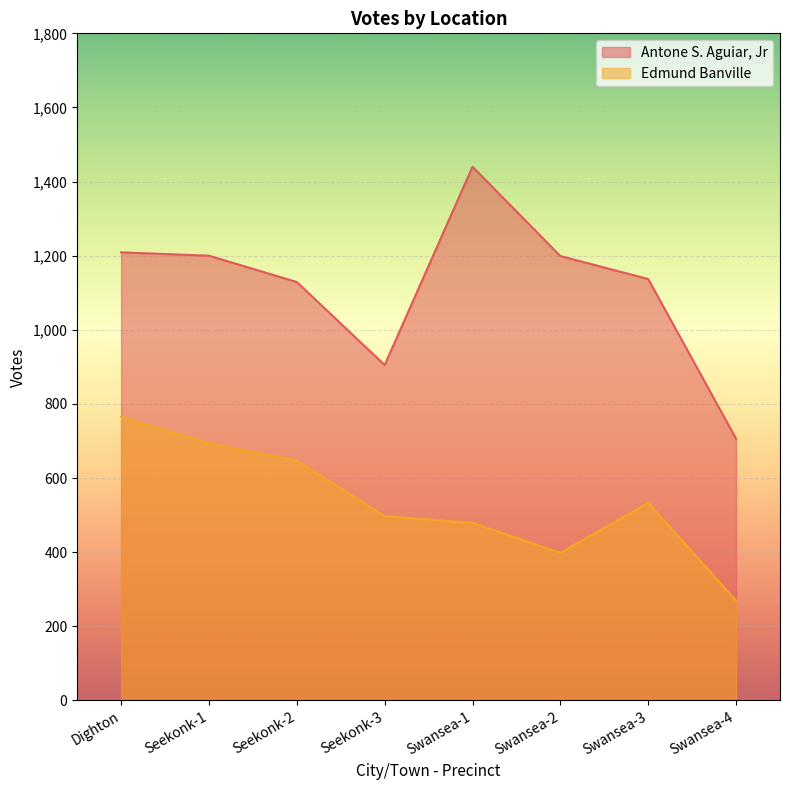

True or false: Edmund Banville has more than 2 interior local peaks.

False